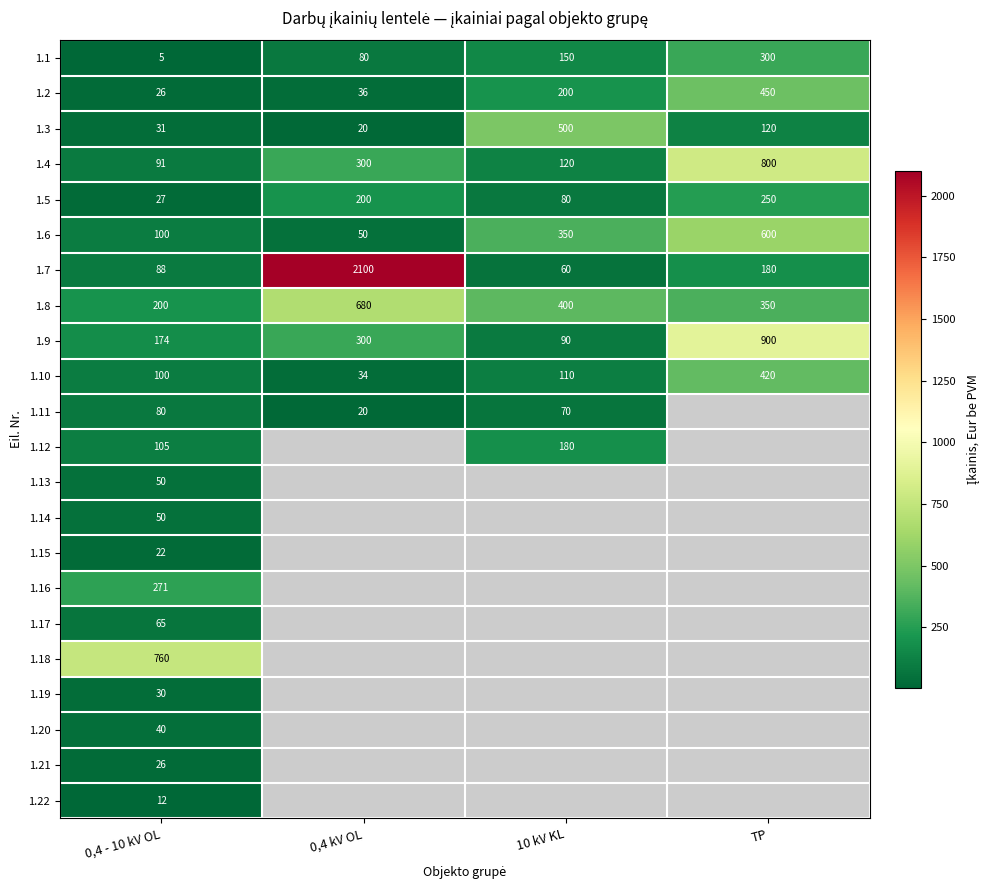

Is it true that 1.7 equals 142 at 0,4 - 10 kV OL?

False